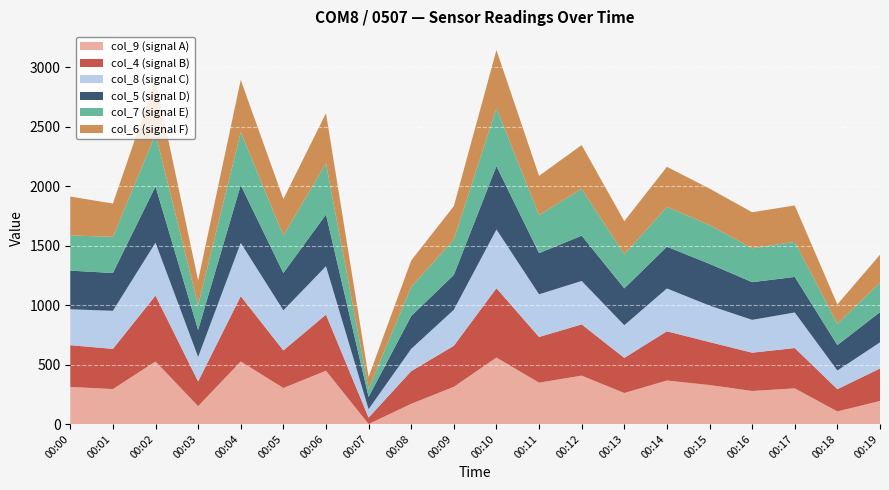

Reading right to left, what are all the values shown in this chart?

col_4: 273	187	339	322	361	414	295	431	384	583	345	275	54	472	316	549	208	554	338	351
col_5: 254	214	299	317	351	351	310	381	346	533	293	276	103	435	314	486	227	473	318	325
col_6: 235	163	306	303	307	337	279	368	331	488	280	222	100	422	308	439	209	458	280	327
col_7: 248	179	295	285	326	335	286	394	319	488	298	246	68	430	314	446	207	441	304	296
col_8: 220	157	299	276	307	360	275	365	359	494	303	187	71	407	337	448	206	445	320	302
col_9: 194	106	300	278	328	366	261	407	348	559	313	170	0	448	303	526	150	526	294	312